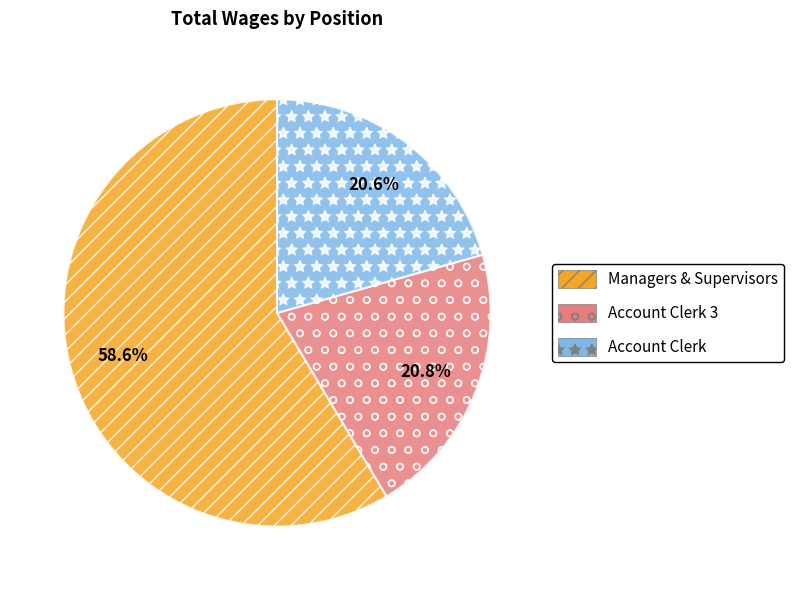

Is there a majority slice in this chart?

Yes